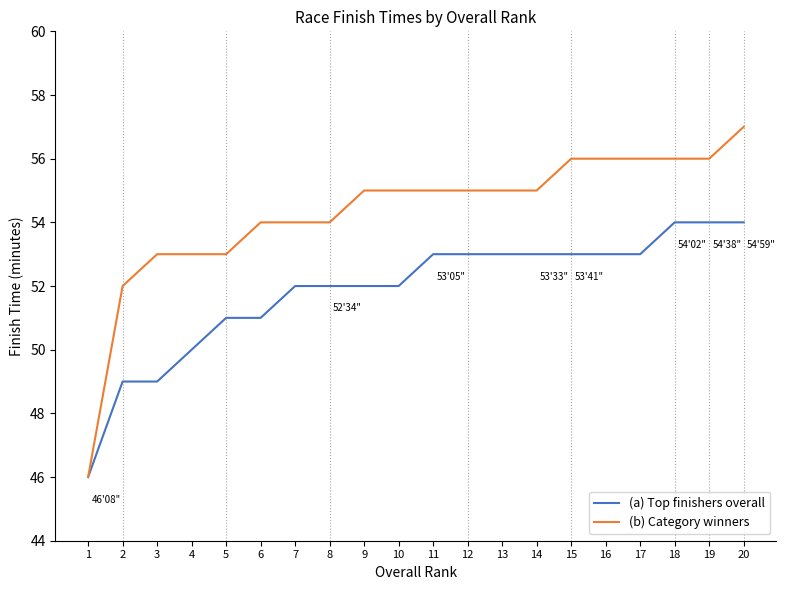

Rank the series by their maximum value, from lowest to highest.

(a) Top finishers overall, (b) Category winners